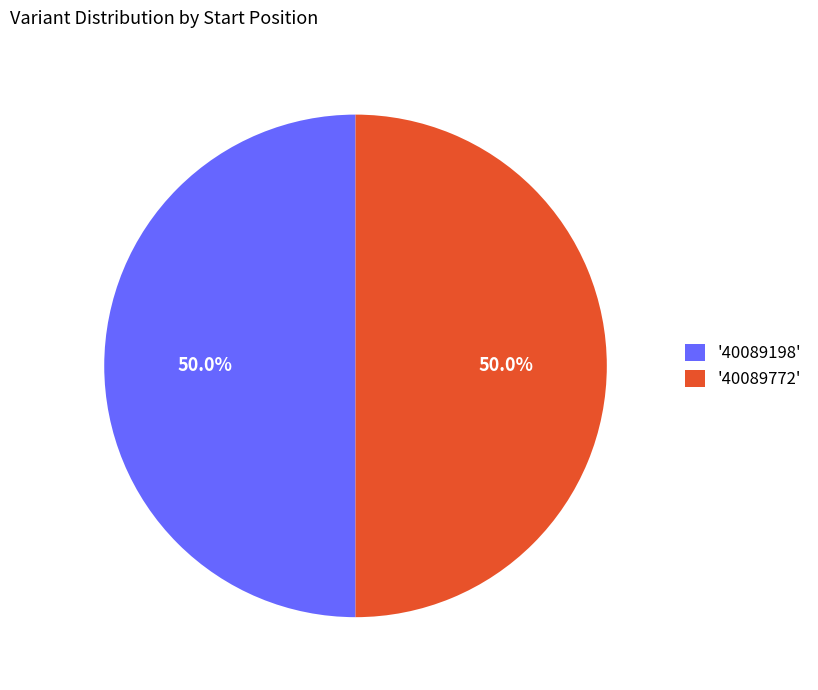

Combined, what portion of the pie is '40089772' and '40089198'?

100.0%